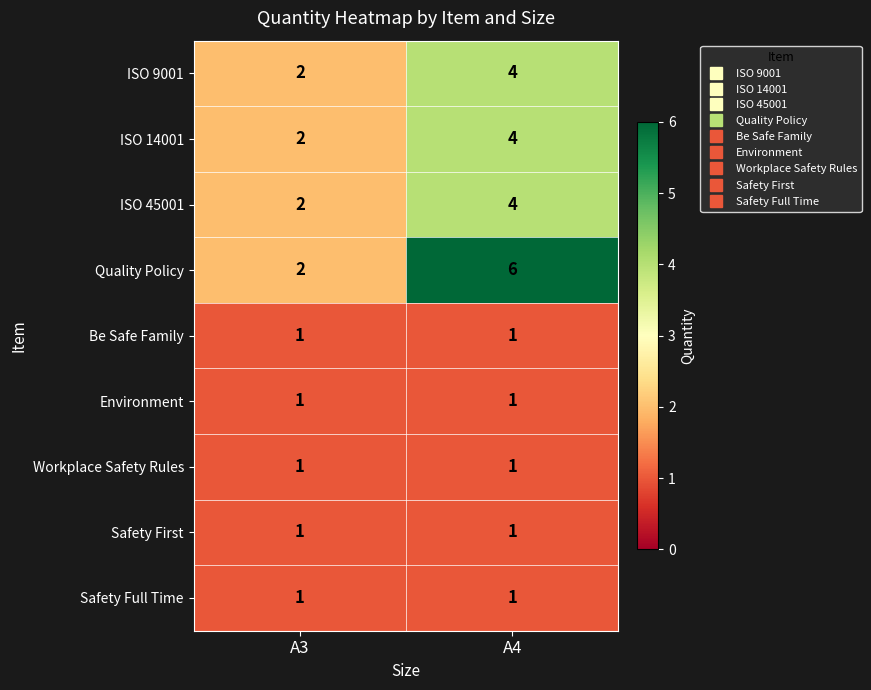

How many distinct data groups are displayed?

9